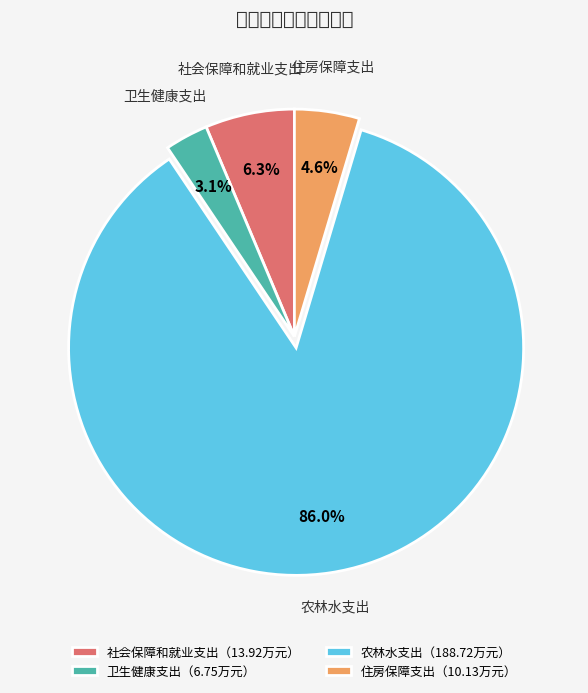

Does 农林水支出（188.72万元） account for over 50% of the chart?

Yes